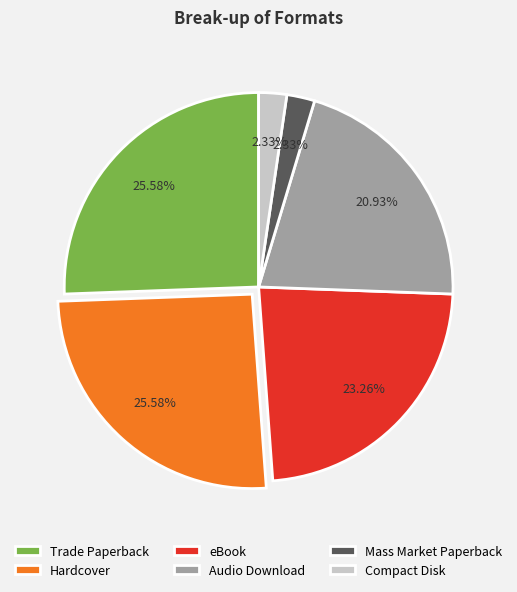

Do Mass Market Paperback and eBook together represent more than half of the pie?

No